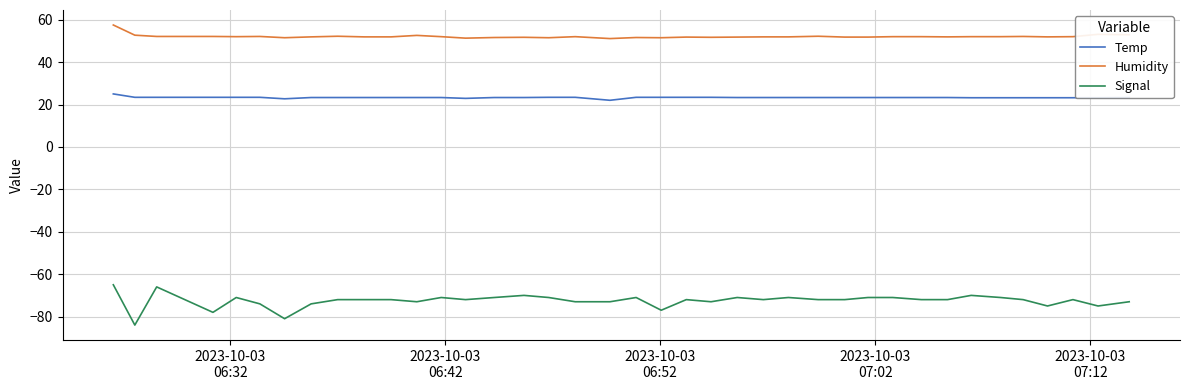

True or false: Temp and Signal cross at least once.

False